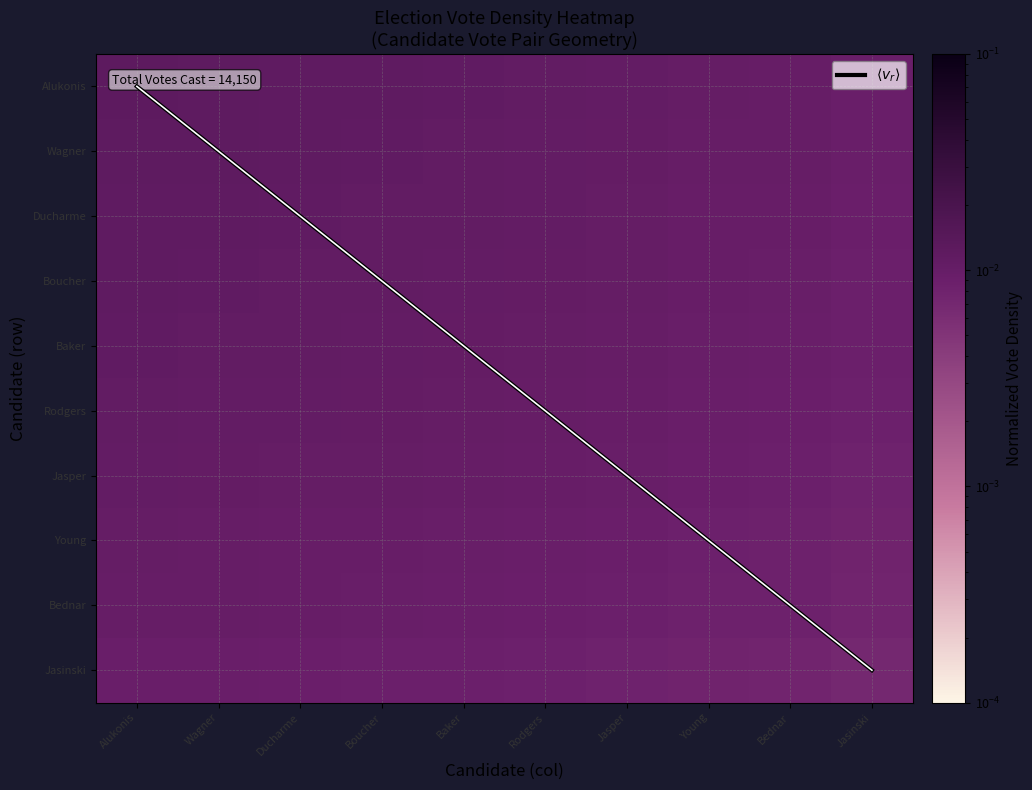

What is the difference between the highest and lowest values at Baker?

4.0